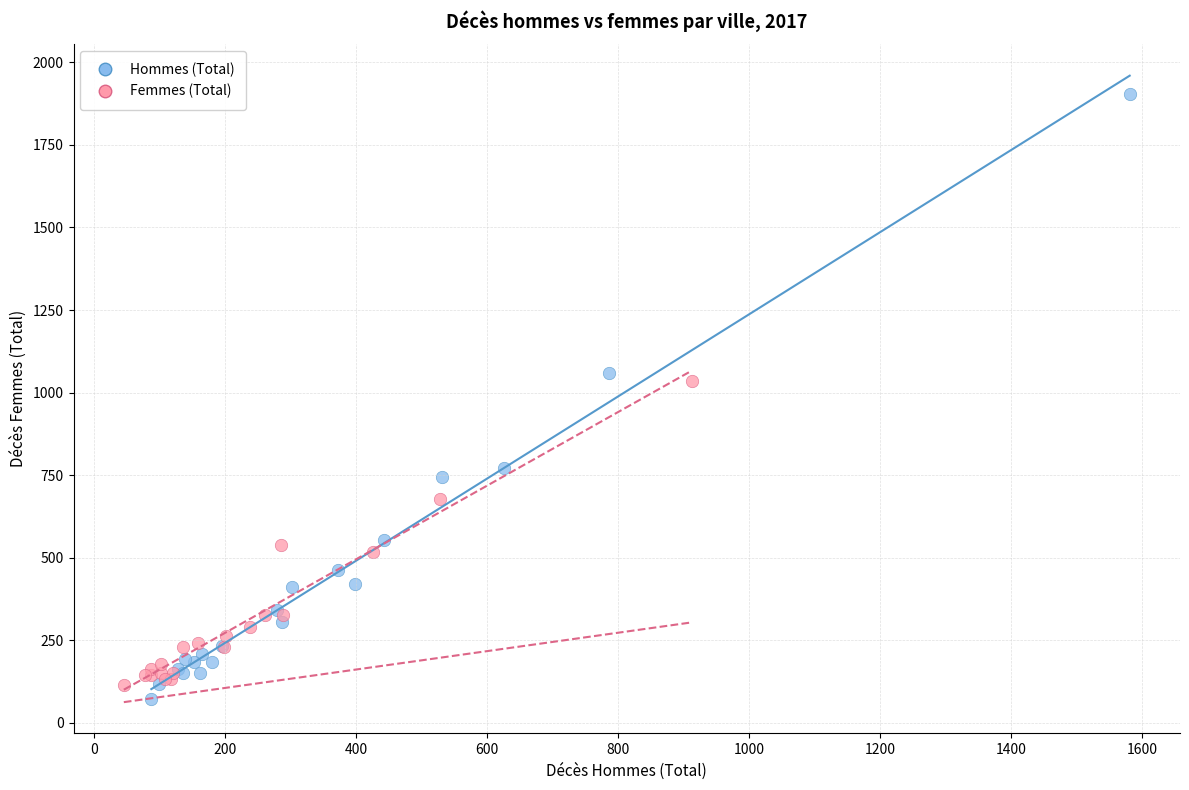

Which series contains the highest Y value?

Hommes (Total)